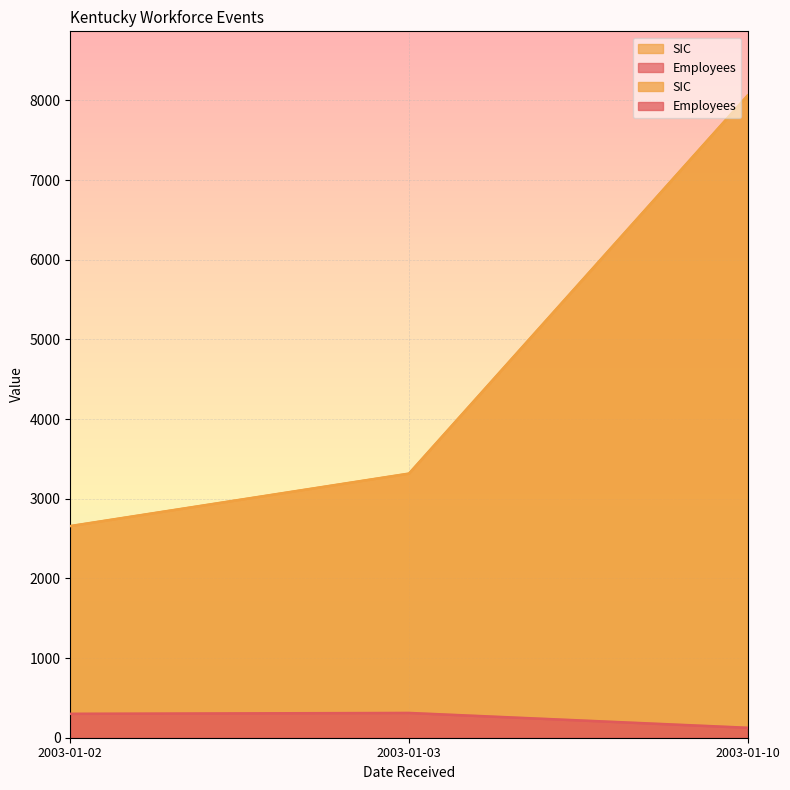

Reading left to right, what are all the values shown in this chart?

Employees: 300	311	125
SIC: 2657	3316	8062